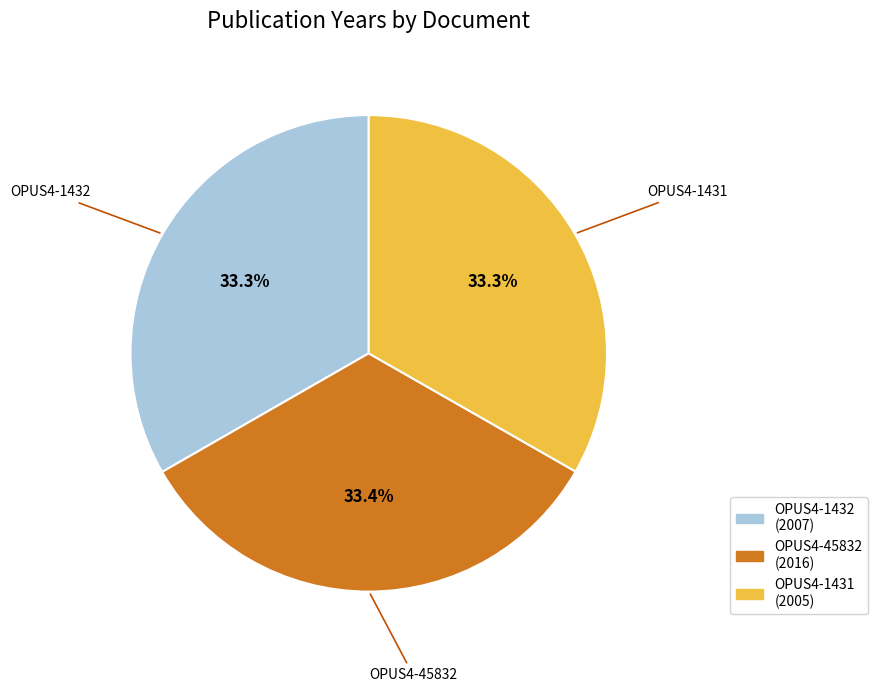

Count the number of slices in the pie.

3